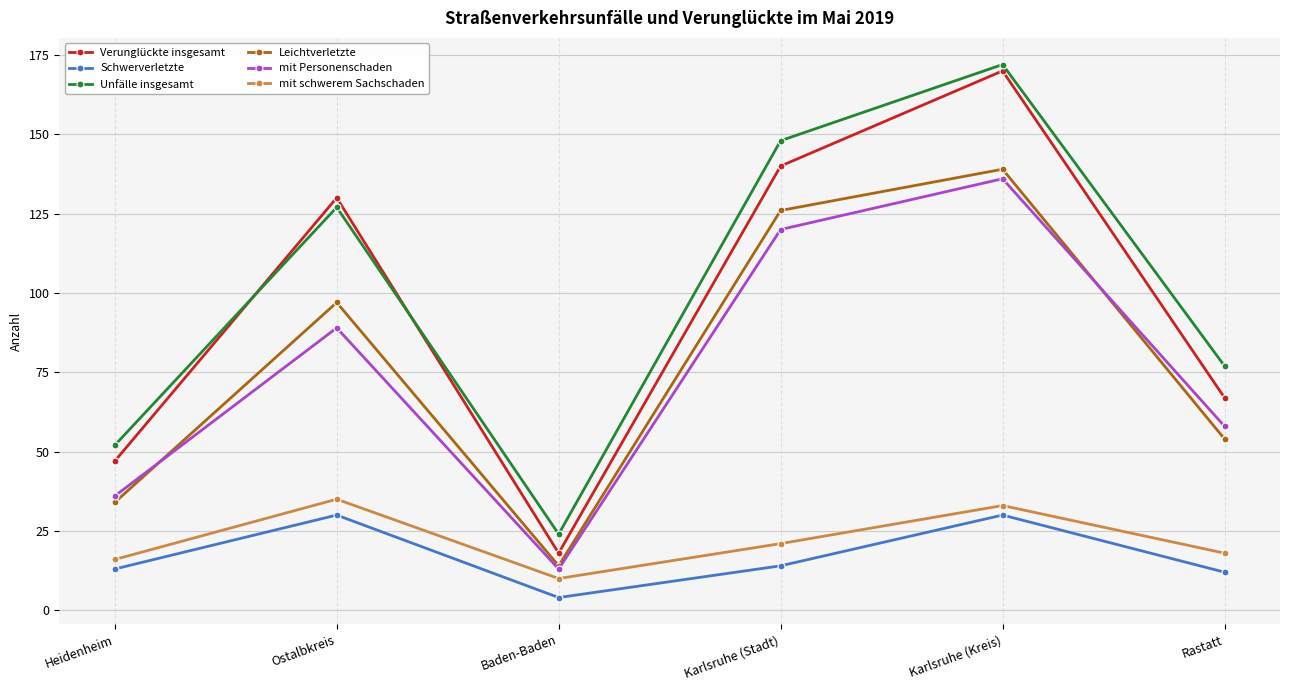

The mit Personenschaden series shows 36 at Heidenheim. True or false?

True